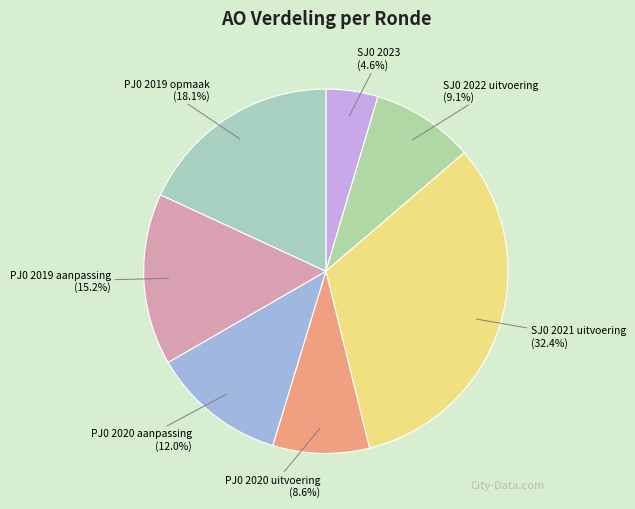

How many segments does this pie chart have?

7